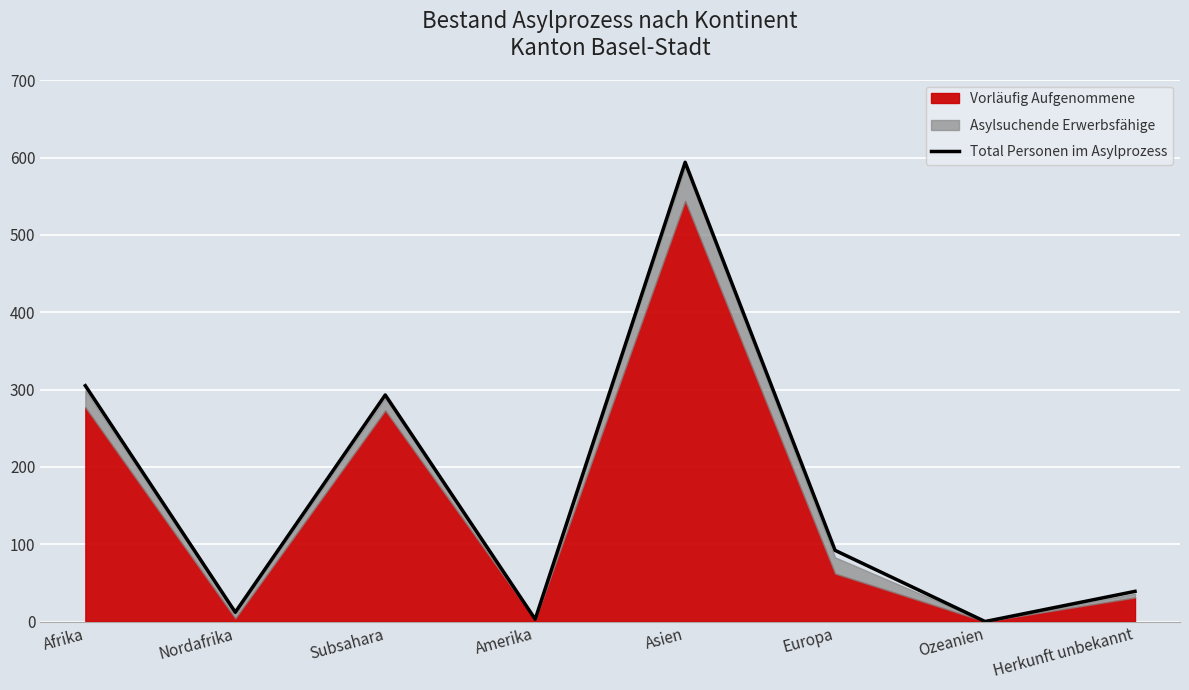

Which label corresponds to the largest value in the chart?

Asien